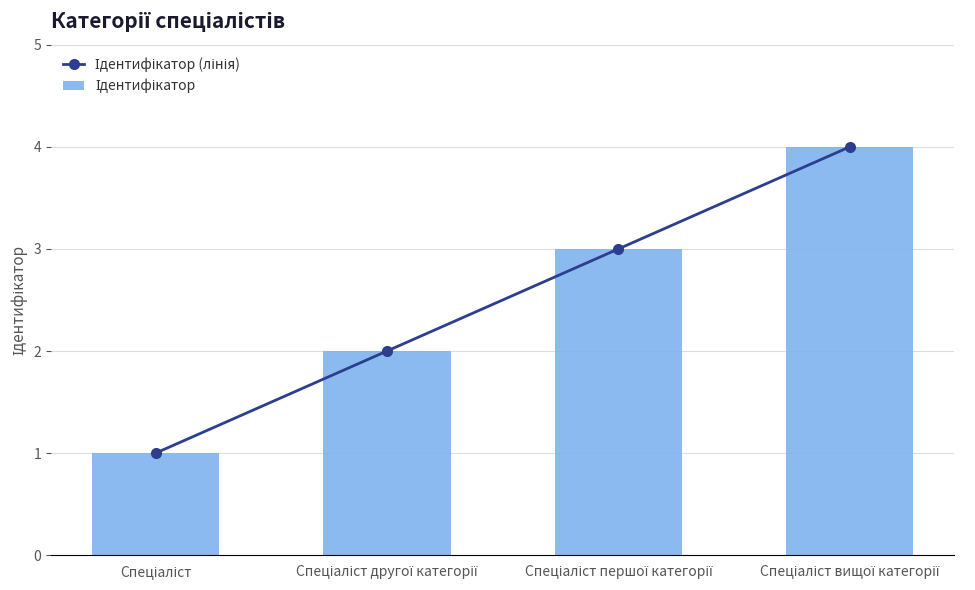

Which series has the largest total across all categories?

Ідентифікатор (лінія)